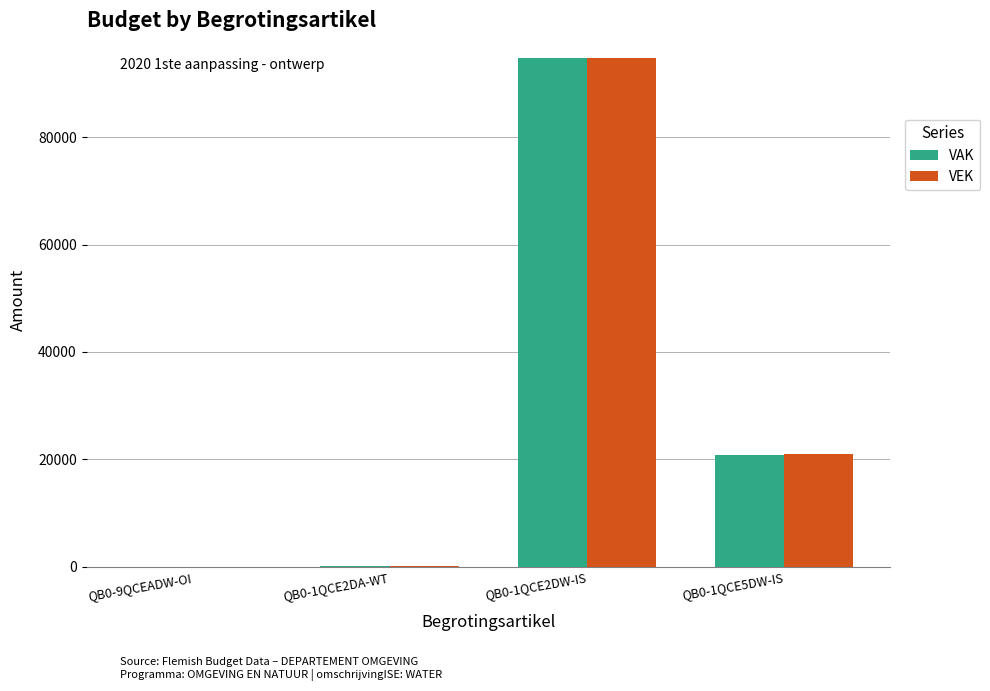

What is the sum of all VEK values?

115981